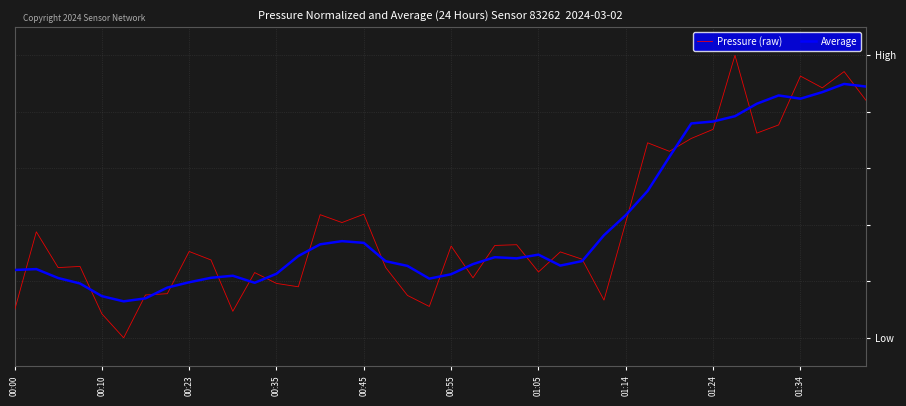

Is this an area chart (filled region under the line)?

No